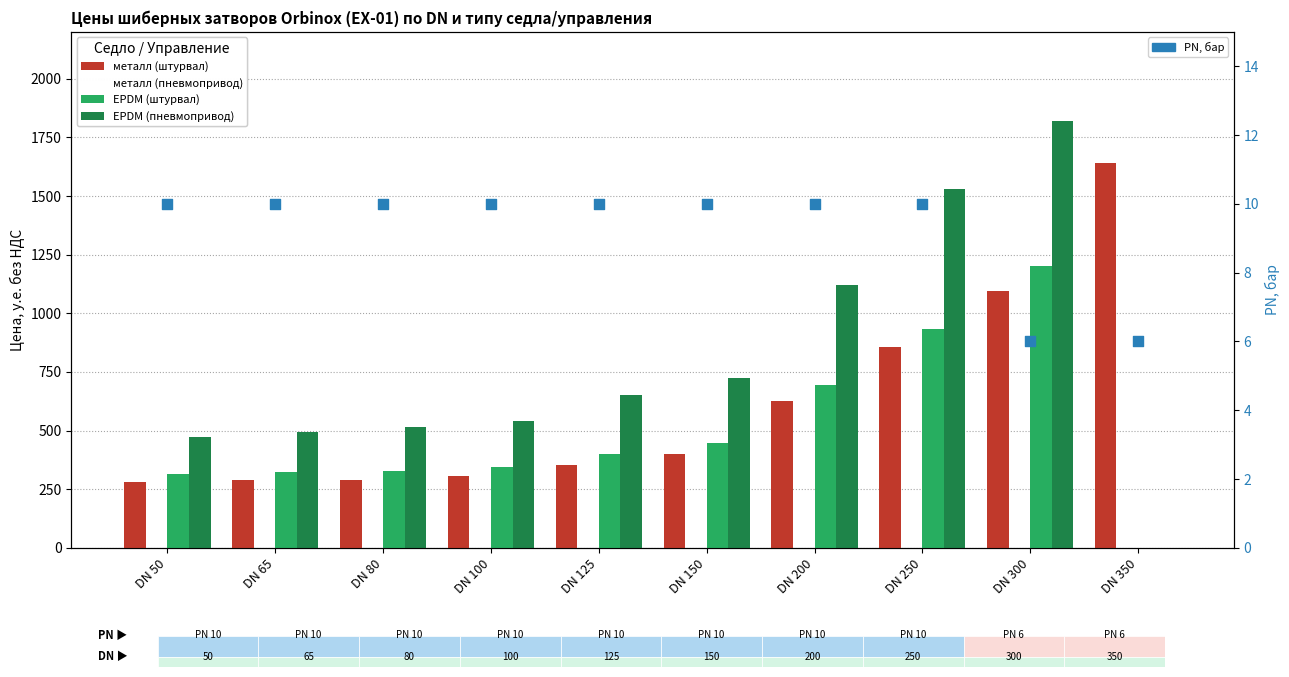

At which category is the sum across all series the highest?

DN 300